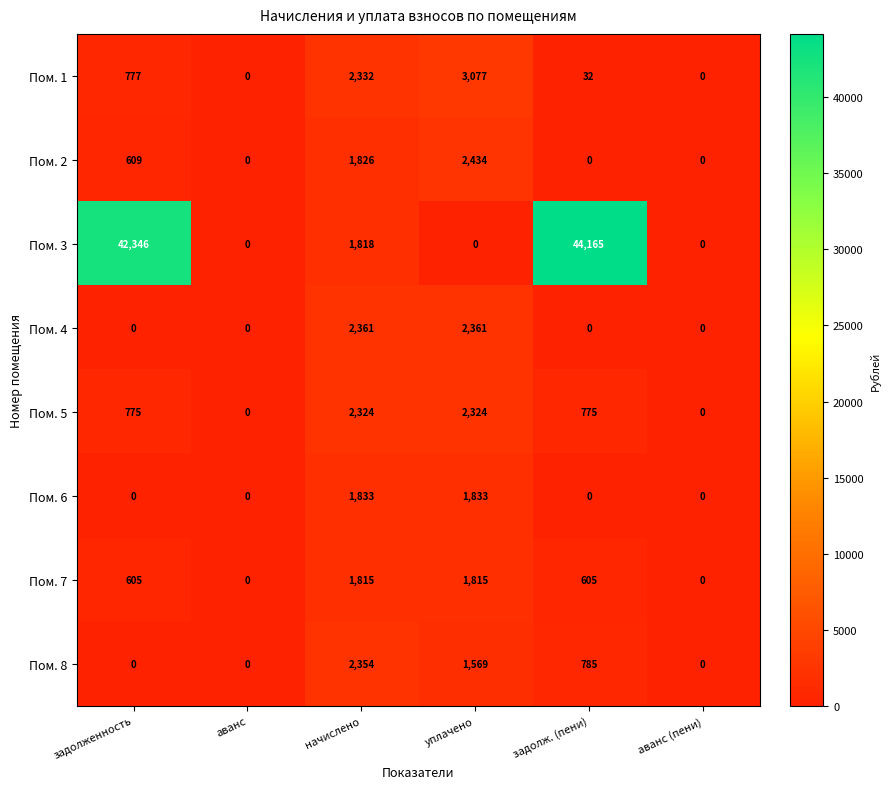

What is the difference between the maximum and minimum values in the Пом. 7 series?

1815